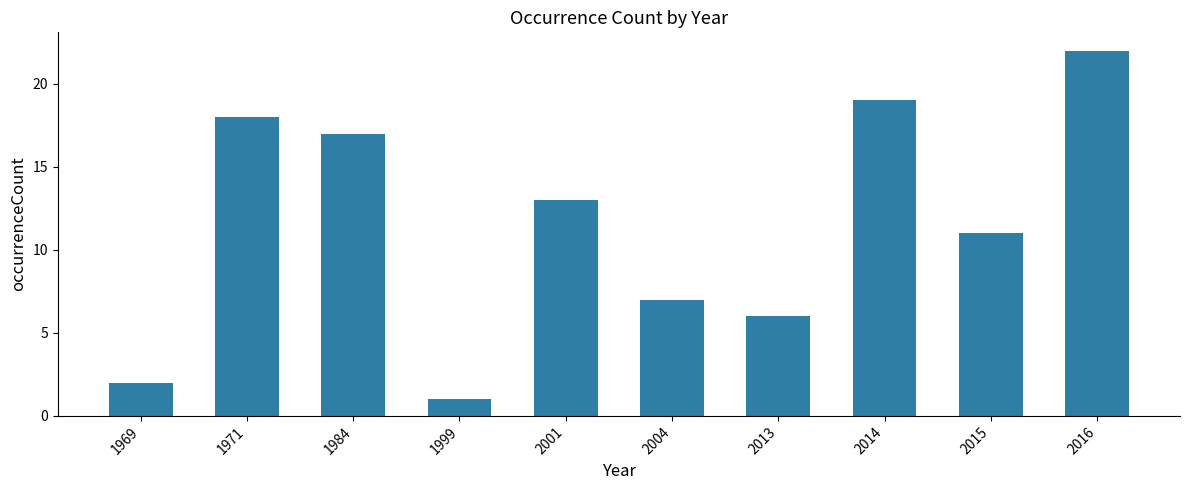

Reading right to left, extract all data points from this chart.

22	11	19	6	7	13	1	17	18	2